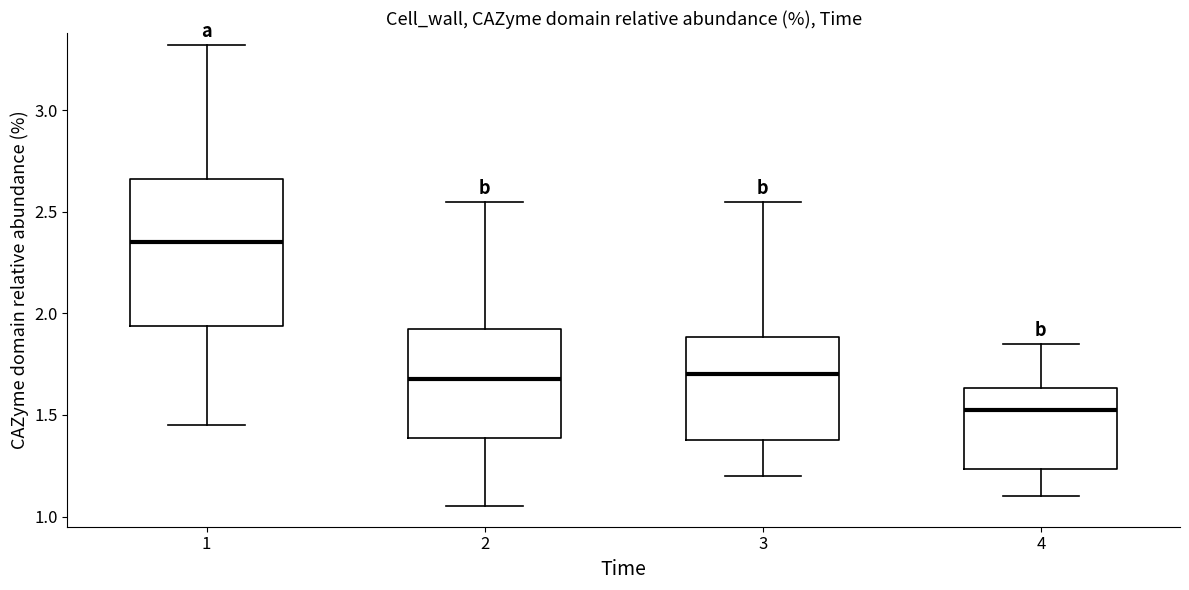

Where does the lower whisker of the box at x = 4 end on the y-axis? The values are not printed on the chart, so give them approximately, as read against the axis.

1.10